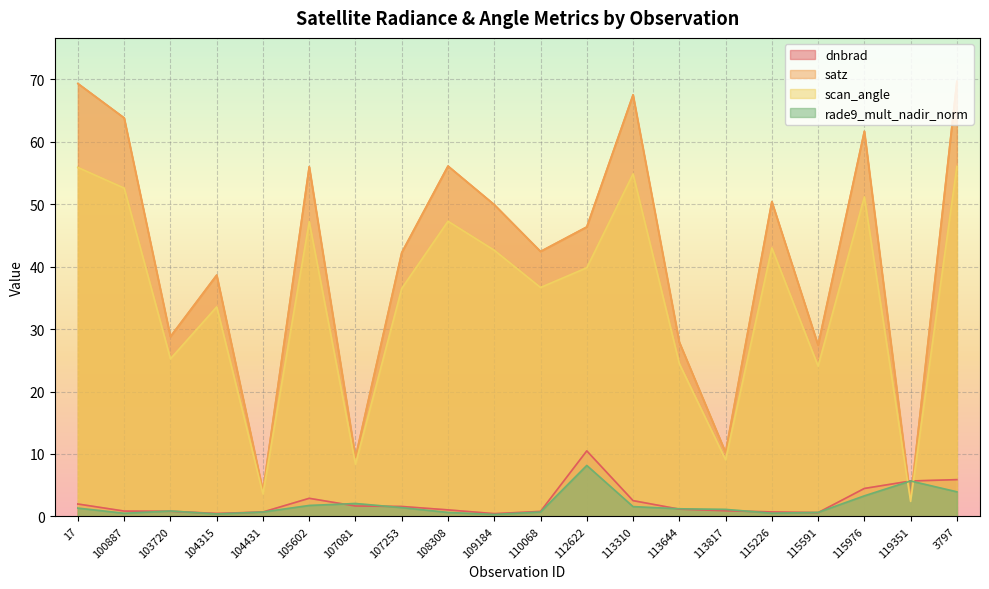

What is the maximum value for rade9_mult_nadir_norm?

8.2